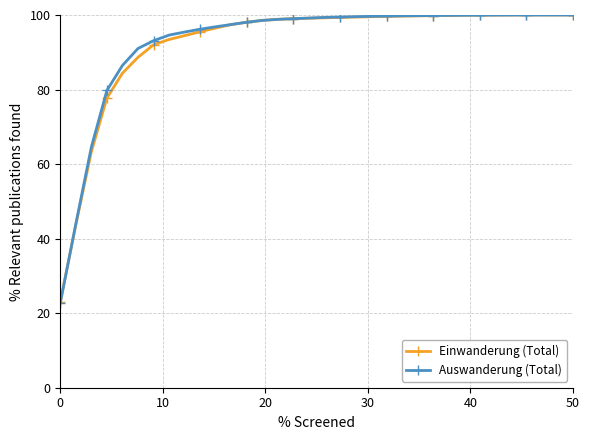

What is the minimum value for Einwanderung (Total)?

23.0